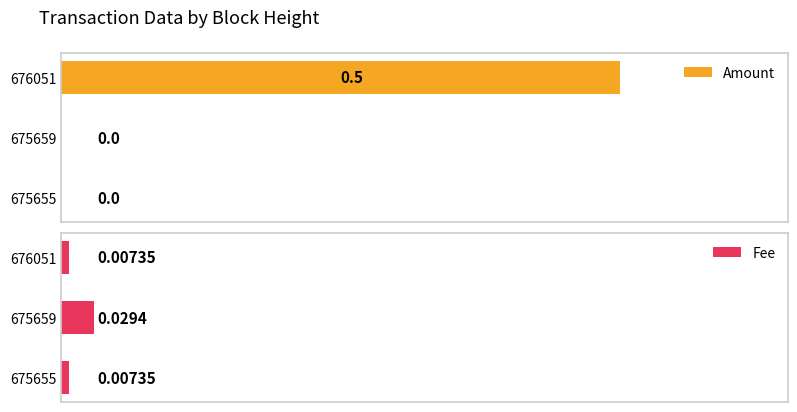

Reading right to left, extract all data points from this chart.

Amount: 0.5	0.0	0.0
Fee: 0.0	0.0	0.0